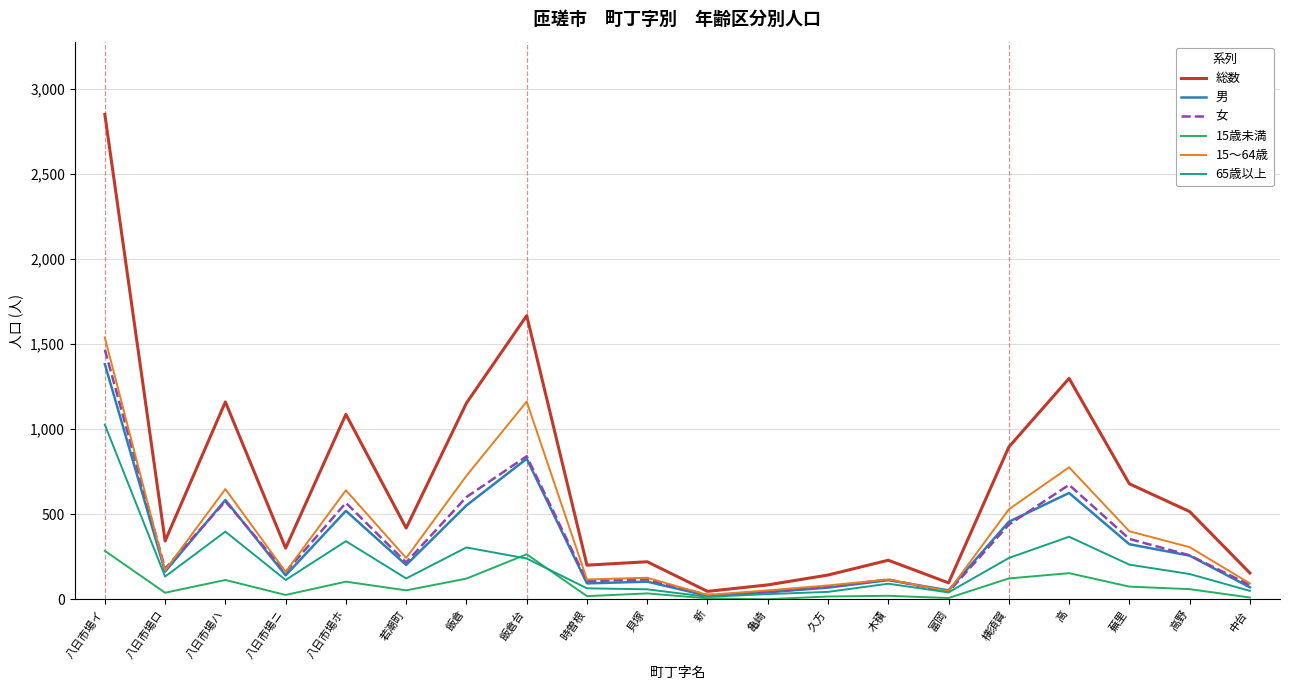

What is the spread (max minus min) of values at 蕪里?

604